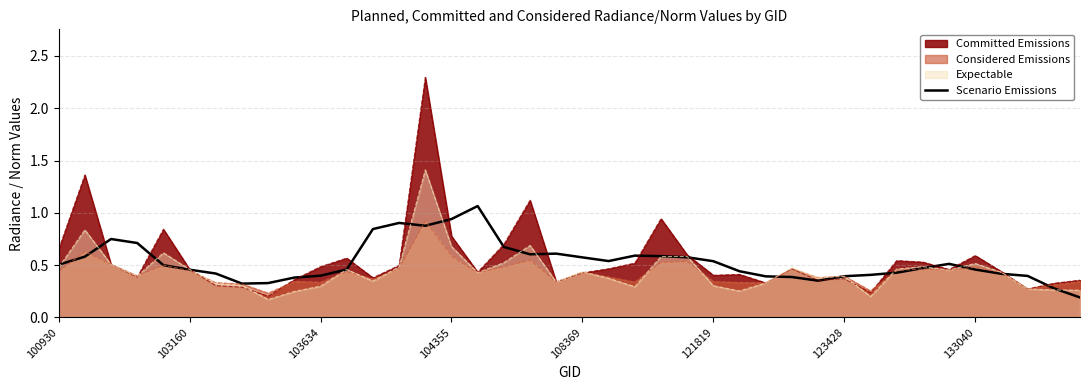

Which series has the largest range (max minus min)?

Committed Emissions